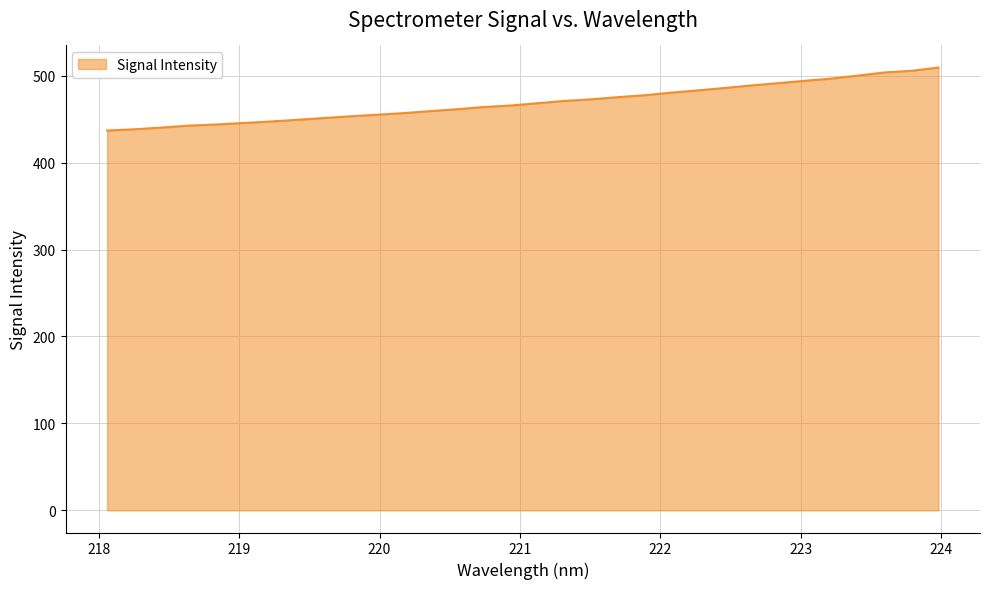

What is the maximum value shown in the chart?

509.2